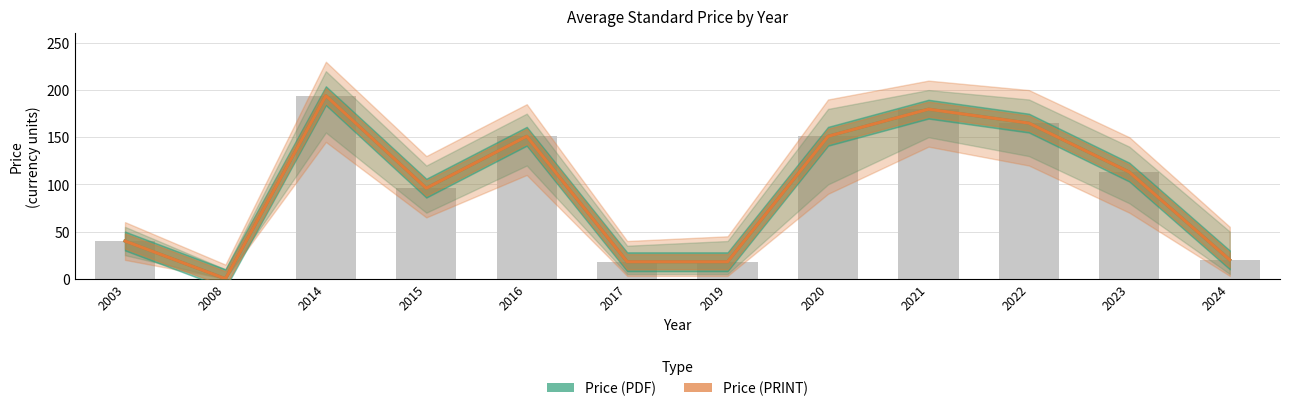

What is the total value across all series at 2016?

302.0